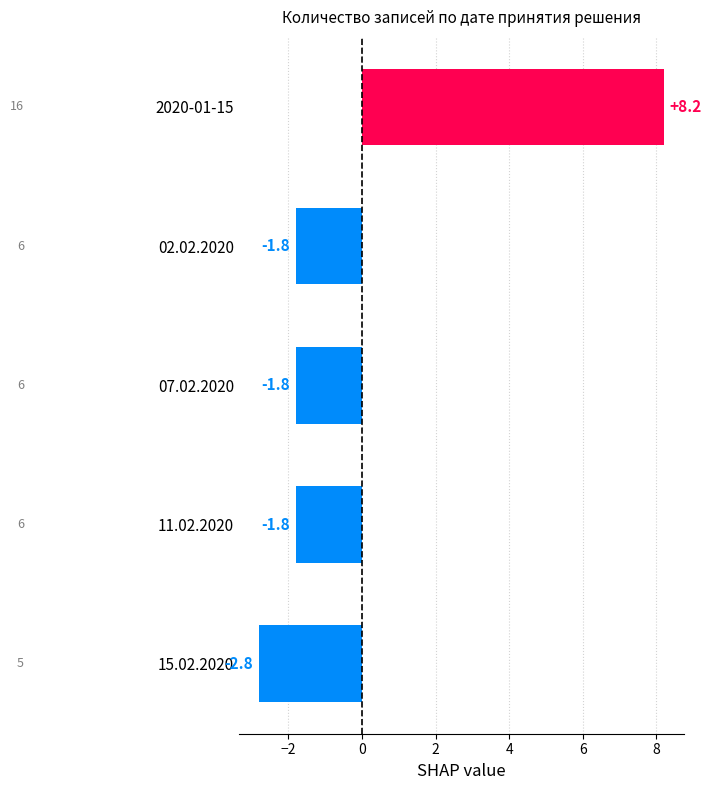

Which label corresponds to the largest value in the chart?

2020-01-15